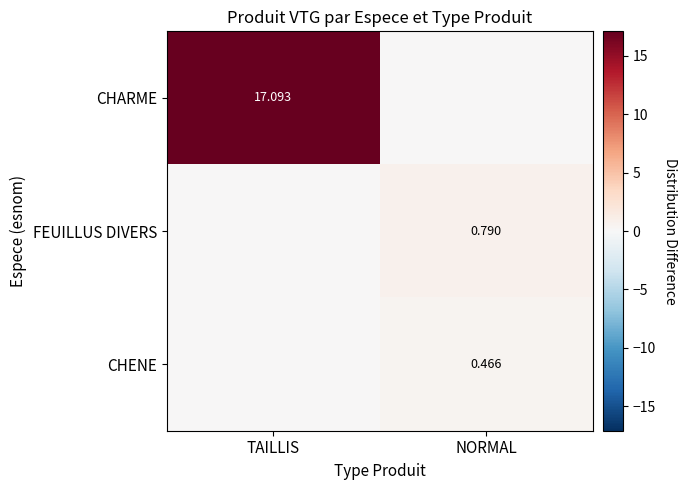

Is the value of FEUILLUS DIVERS at NORMAL greater than the value of CHENE at NORMAL?

Yes